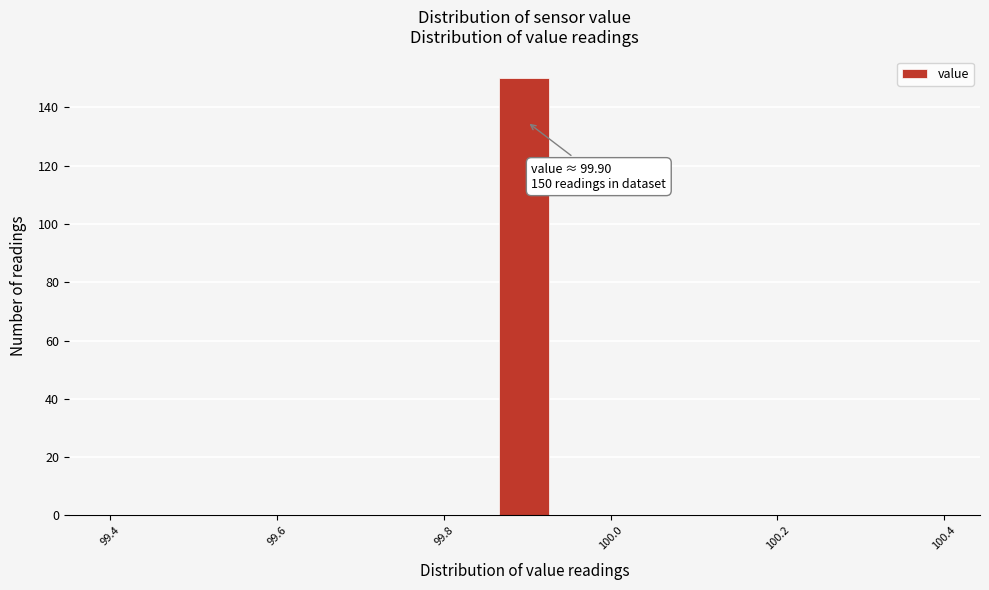

Around what value on the x-axis is the tallest bar? Give the approximate position of its centre, as read against the axis.

99.90